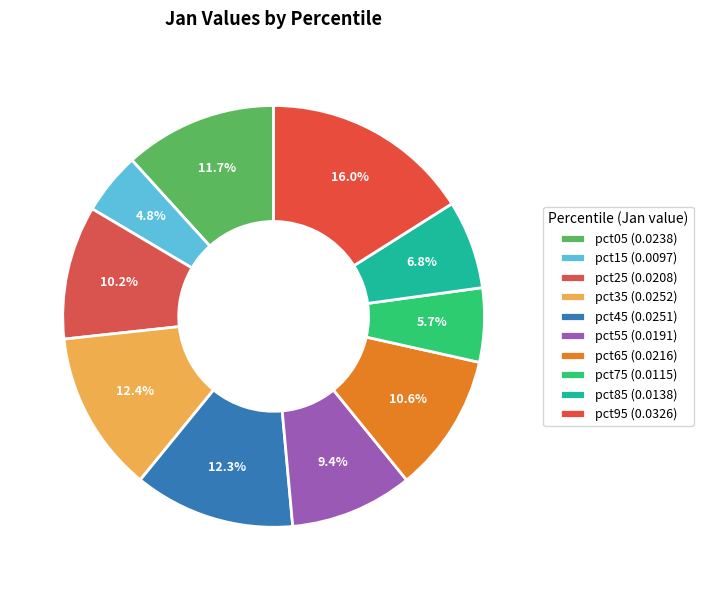

To the nearest percent, what is the combined percentage of pct45 and pct35?

25%